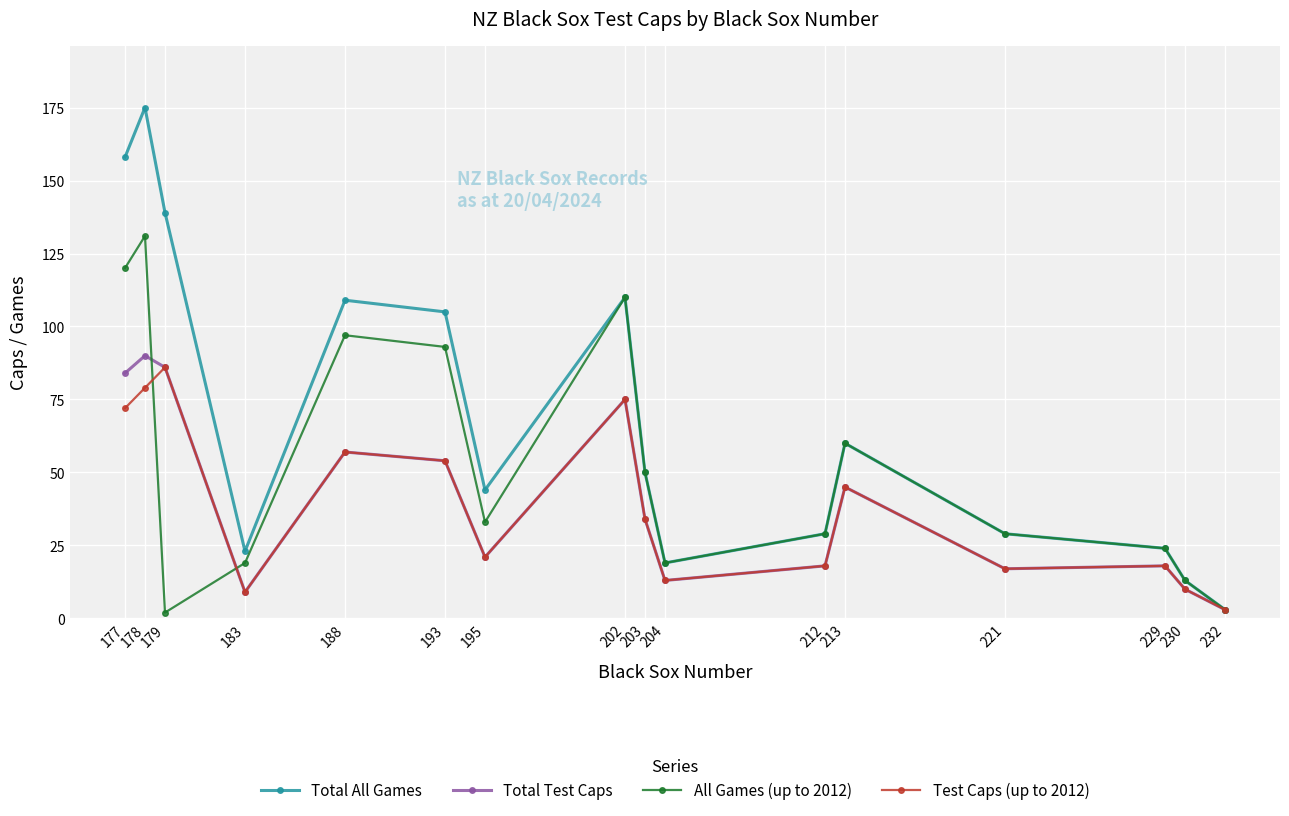

How many categories are shown in the chart?

16